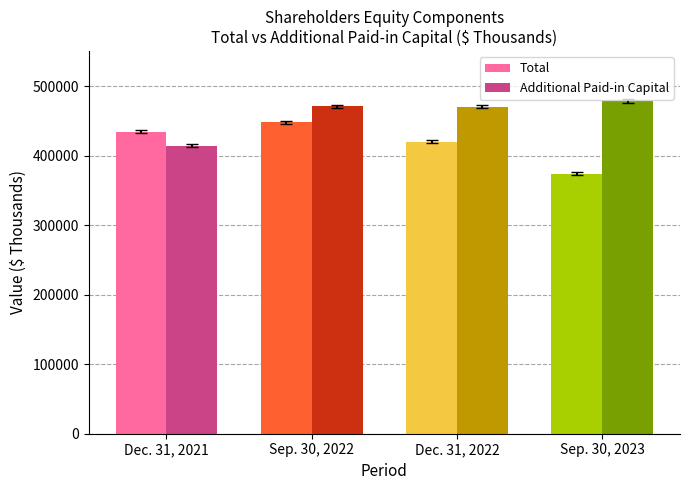

Is it true that Total equals 200451 at Sep. 30, 2023?

False